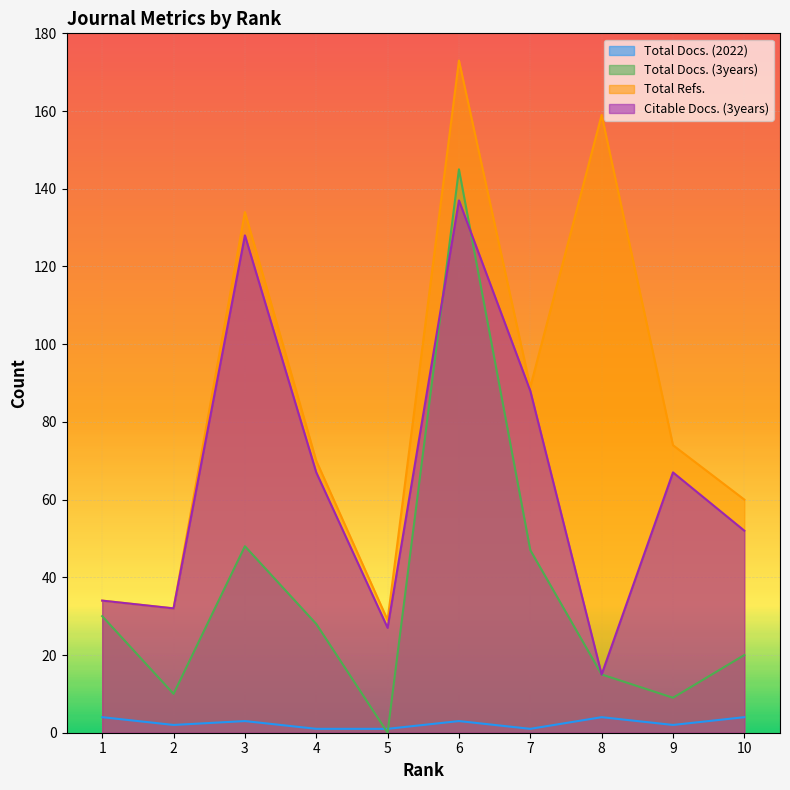

Rank the categories by Total Docs. (3years) value from lowest to highest.

5, 9, 2, 8, 10, 4, 1, 7, 3, 6